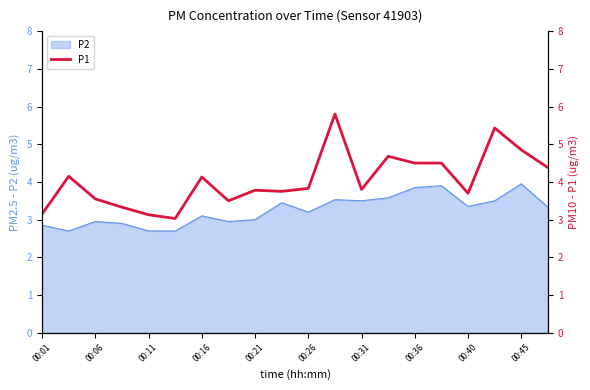

True or false: P2 has a value of 5.7 at 00:31.

False